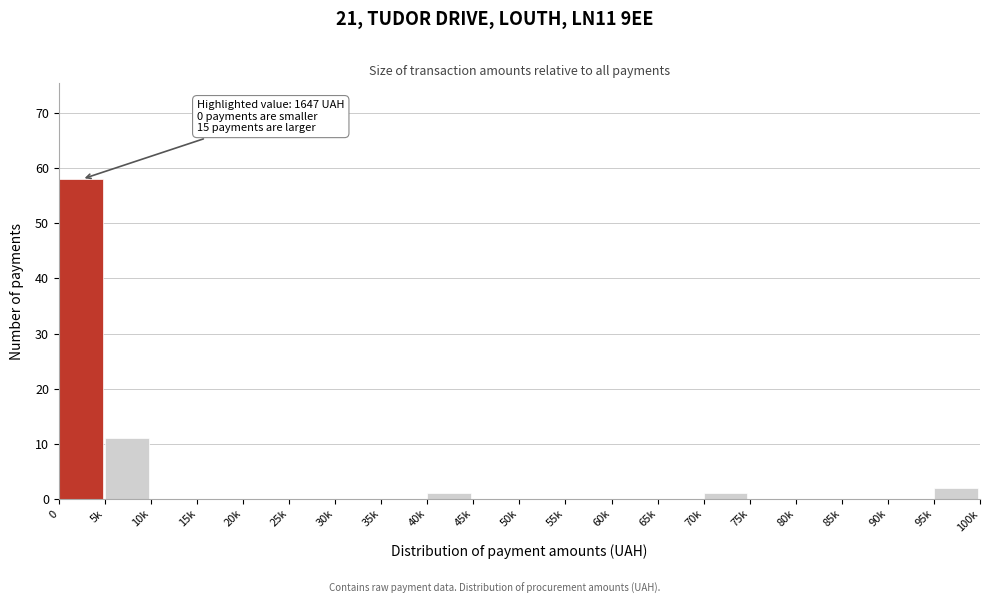

Reading right to left, what are all the values shown in this chart?

95k=2	90k=0	85k=0	80k=0	75k=0	70k=1	65k=0	60k=0	55k=0	50k=0	45k=0	40k=1	35k=0	30k=0	25k=0	20k=0	15k=0	10k=0	5k=11	0=58